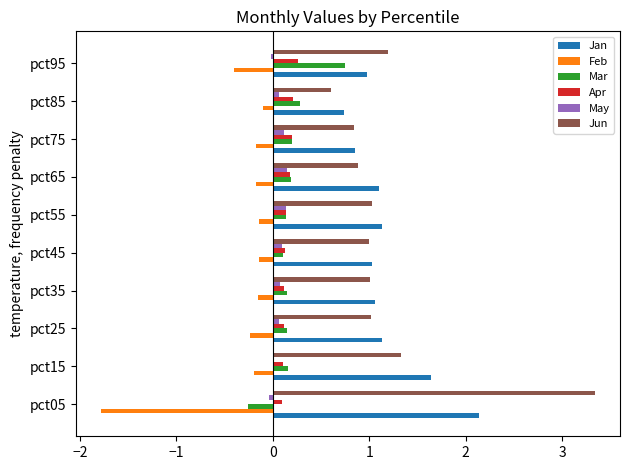

What is the maximum value shown in the chart?

3.3